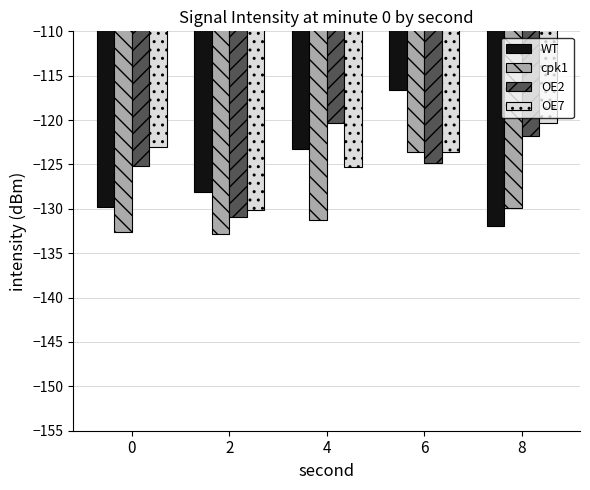

Rank the series at 4 from highest to lowest value.

OE2, WT, OE7, cpk1